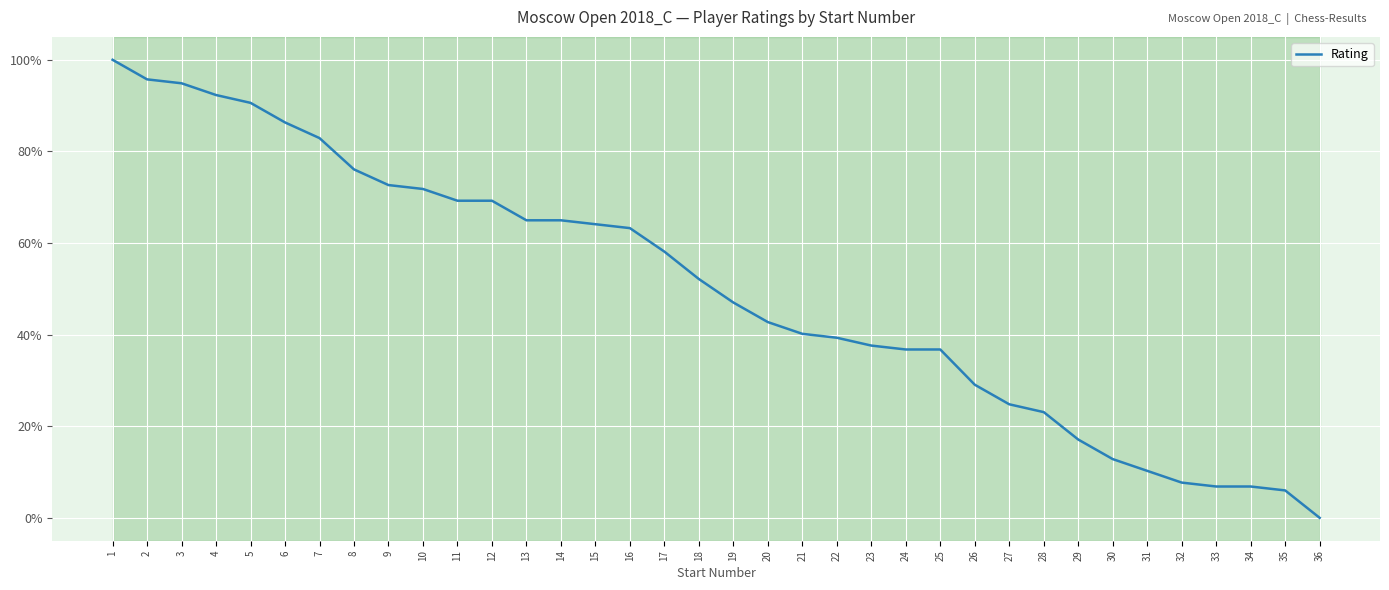

Which has a higher value, 30 or 10?

10